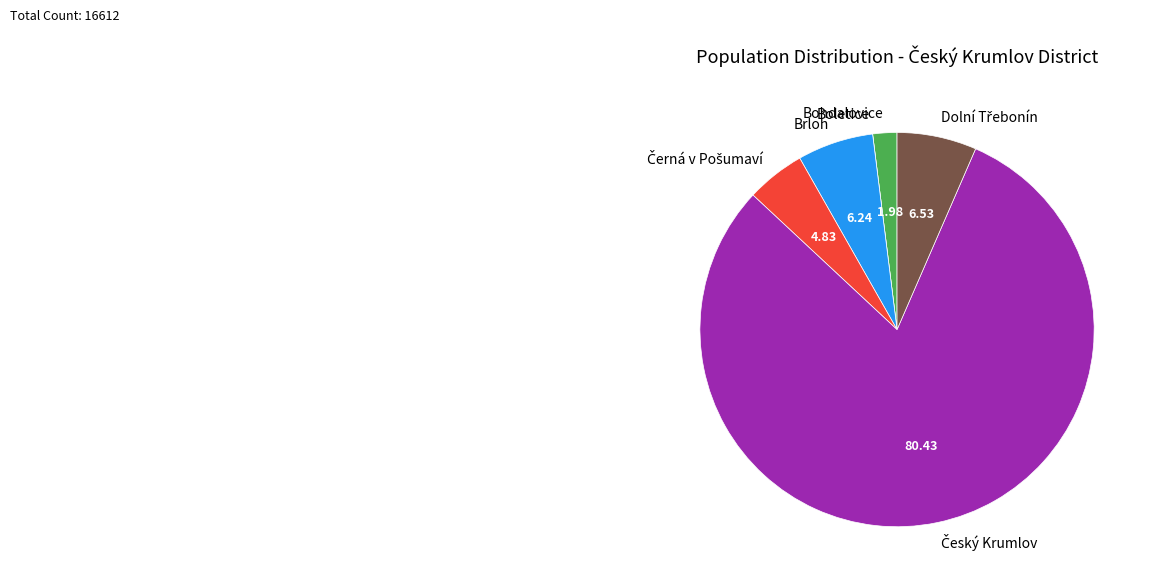

Is the sum of Brloh and Bohdalovice greater than half?

No